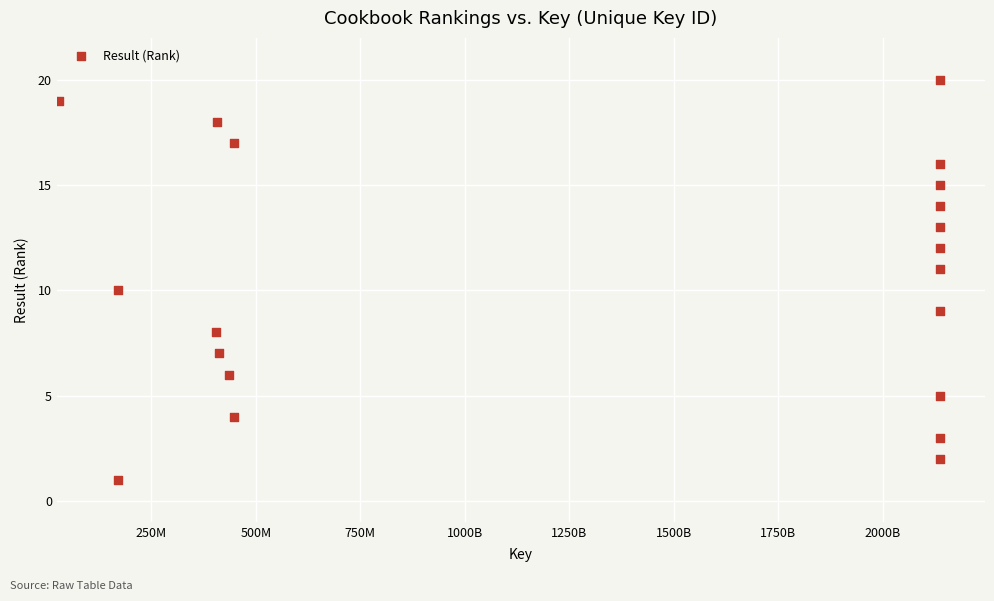

What is the range of Y values (max minus min)?

19